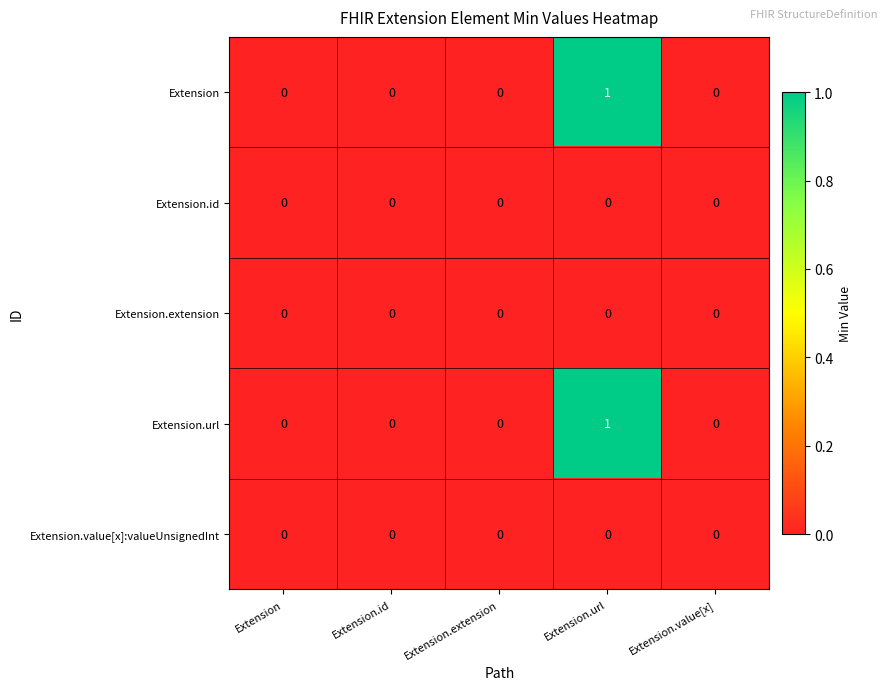

Reading left to right, list all the values displayed in this chart.

Extension: 0	0	0	1	0
Extension.id: 0	0	0	0	0
Extension.extension: 0	0	0	0	0
Extension.url: 0	0	0	1	0
Extension.value[x]:valueUnsignedInt: 0	0	0	0	0